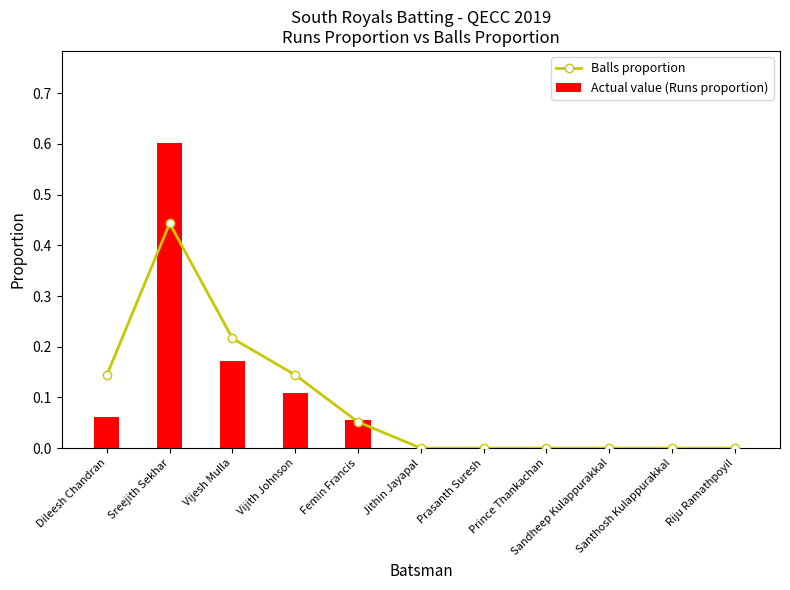

Reading right to left, transcribe all the data shown in this chart.

Balls proportion: Riju Ramathpoyil=0.0	Santhosh Kulappurakkal=0.0	Sandheep Kulappurakkal=0.0	Prince Thankachan=0.0	Prasanth Suresh=0.0	Jithin Jayapal=0.0	Femin Francis=0.1	Vijith Johnson=0.1	Vijesh Mulla=0.2	Sreejith Sekhar=0.4	Dileesh Chandran=0.1
Actual value (Runs proportion): Riju Ramathpoyil=0.0	Santhosh Kulappurakkal=0.0	Sandheep Kulappurakkal=0.0	Prince Thankachan=0.0	Prasanth Suresh=0.0	Jithin Jayapal=0.0	Femin Francis=0.1	Vijith Johnson=0.1	Vijesh Mulla=0.2	Sreejith Sekhar=0.6	Dileesh Chandran=0.1